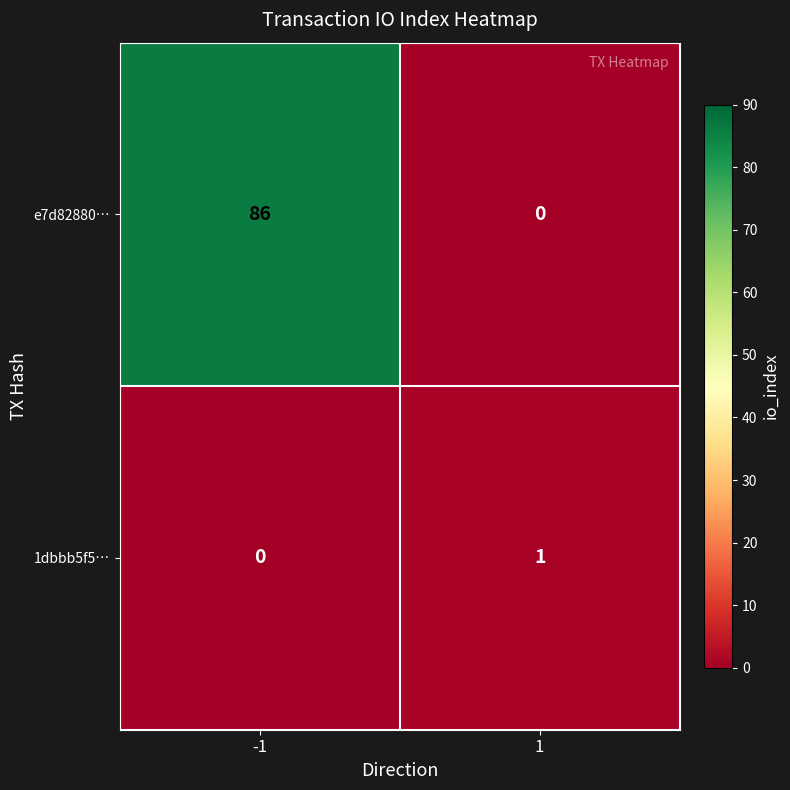

Count the number of categories in the chart.

2